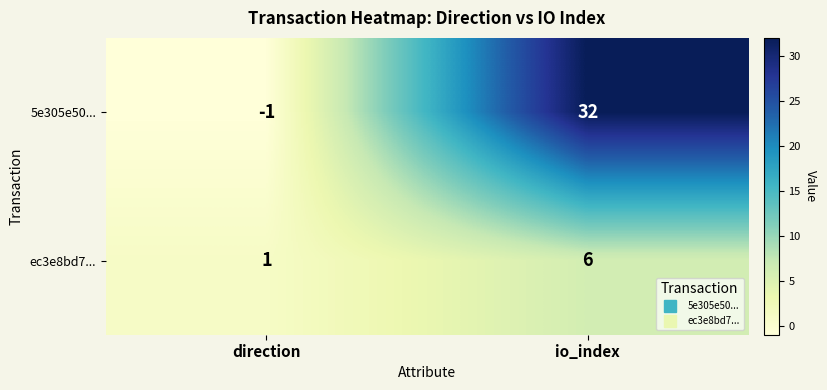

Which category has the highest value across all series?

io_index